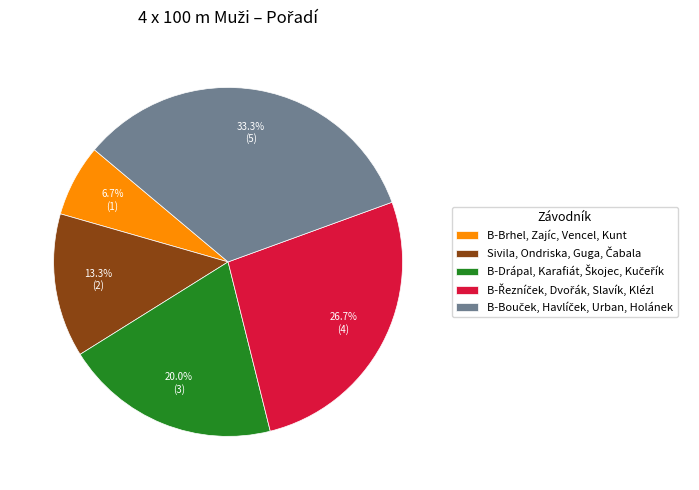

Which slice is the smallest?

B-Brhel, Zajíc, Vencel, Kunt